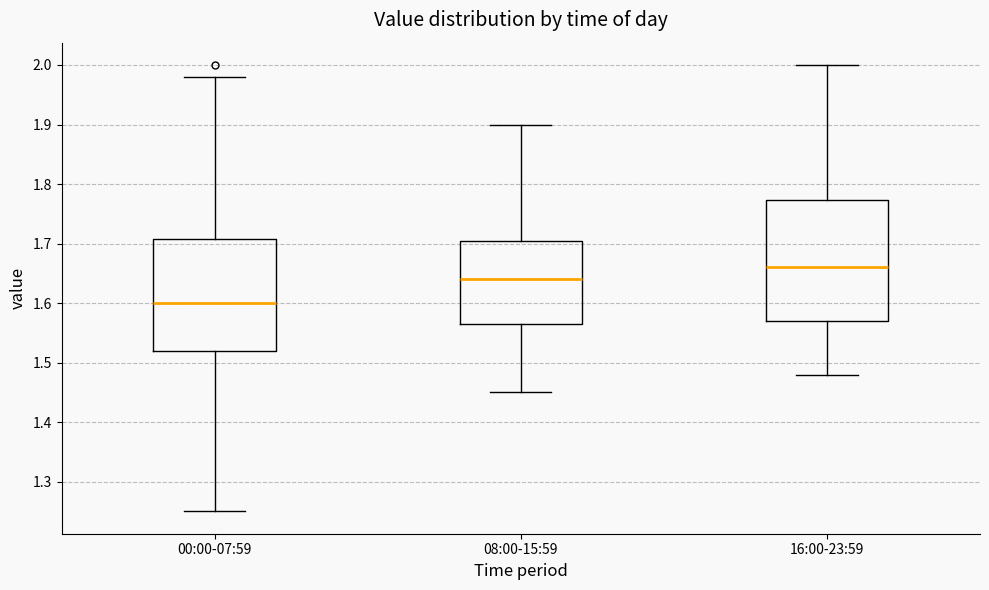

Comparing the boxes themselves (not the whiskers), which one is the tallest?

16:00-23:59